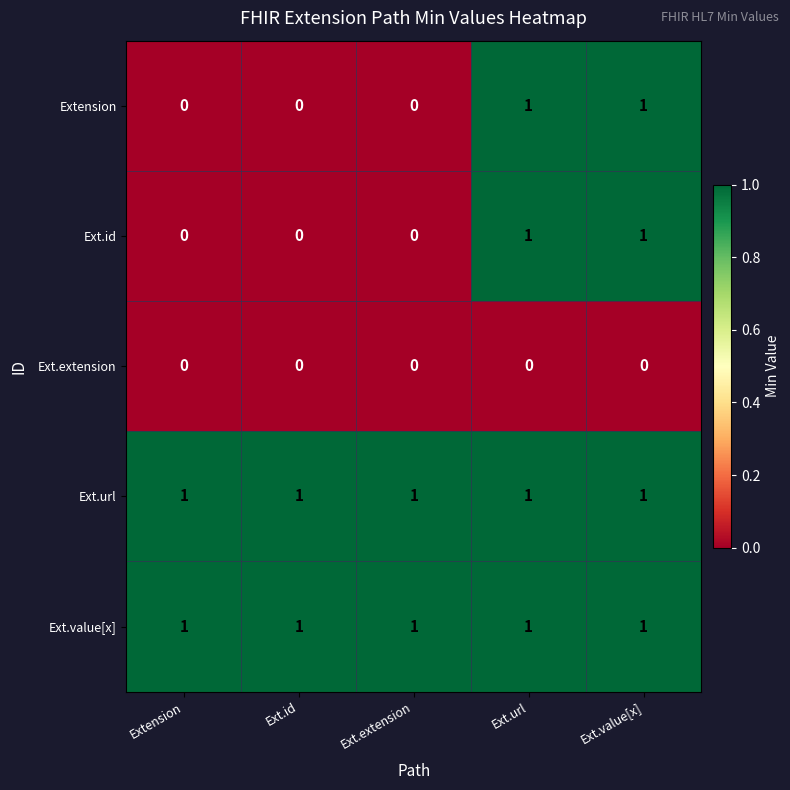

Is it true that Ext.url equals 1 at Ext.id?

True